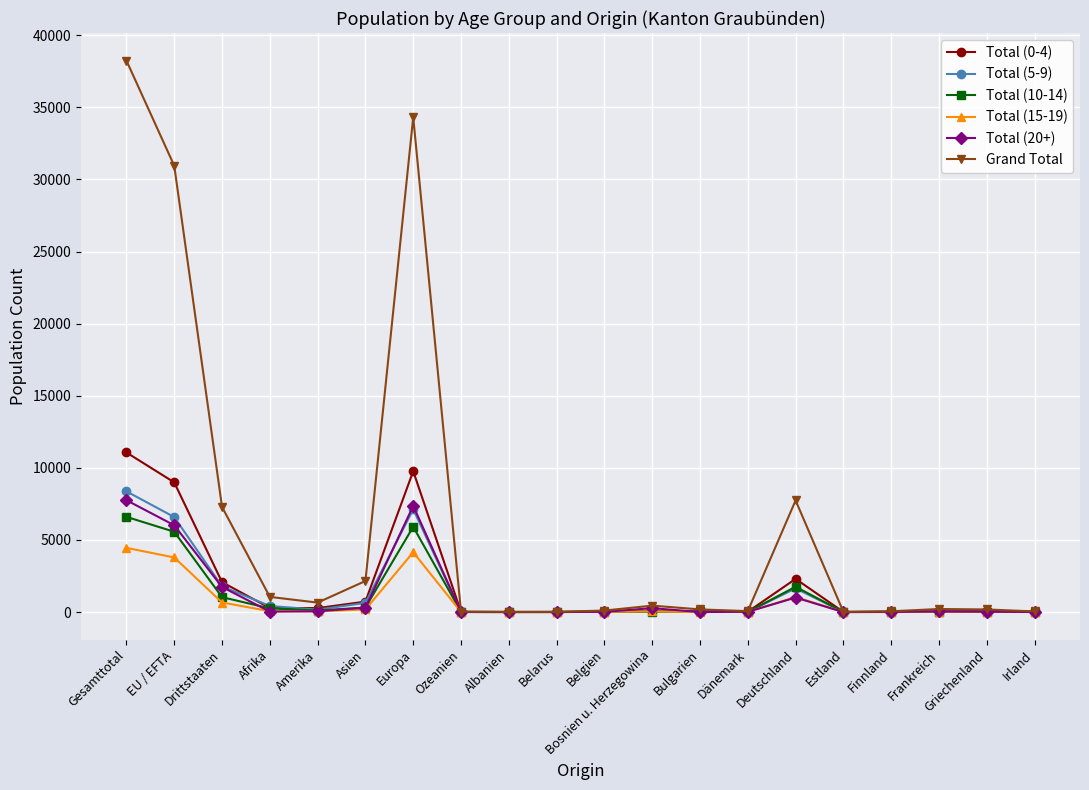

At how many categories does at least one series exceed 12220?

3